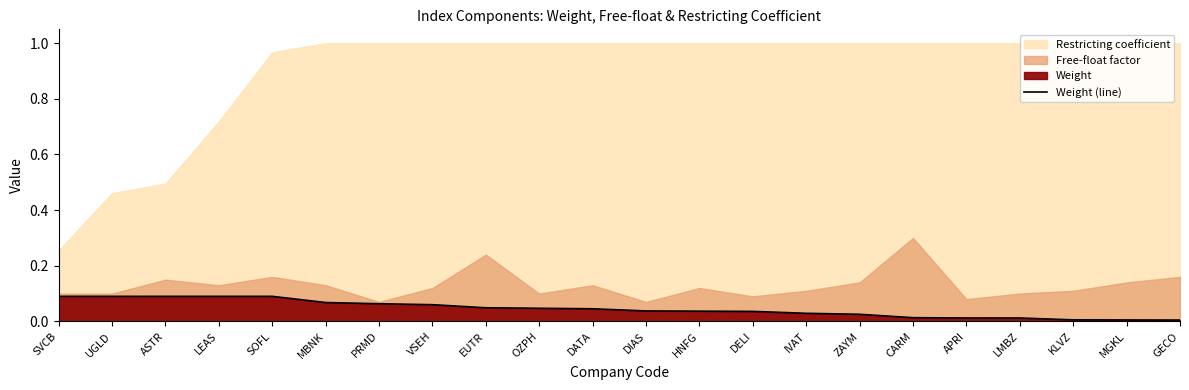

Which category has the lowest value across all series?

GECO